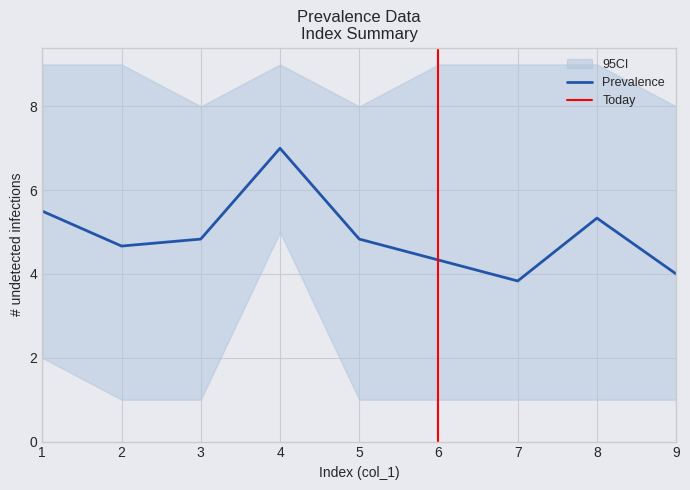

The value of Prevalence at 5 is 2.3. True or false?

False